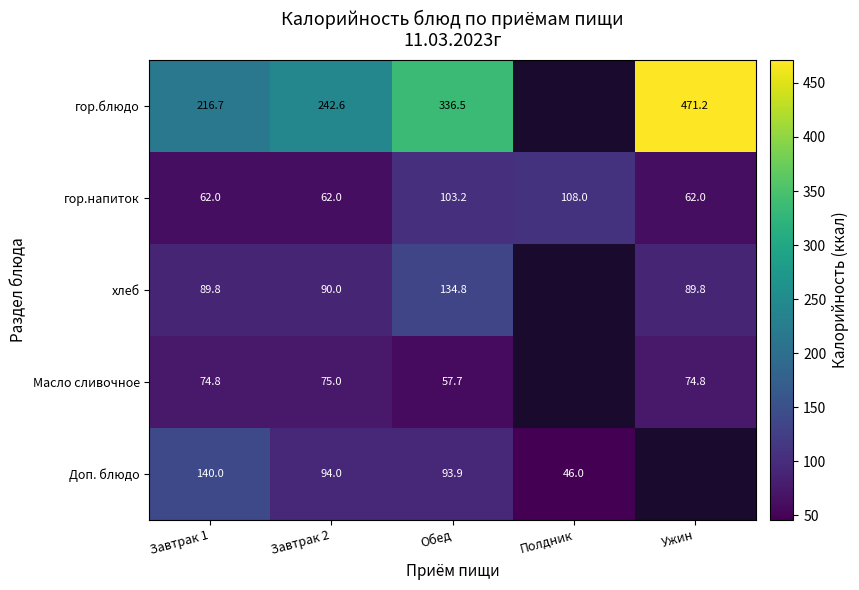

How many data points in гор.напиток are above 62?

2